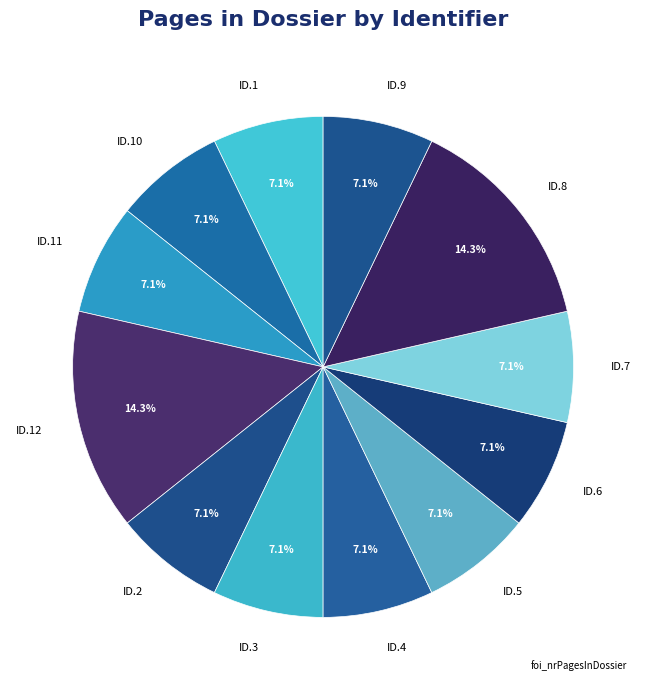

Which has a higher value, ID.12 or ID.3?

ID.12